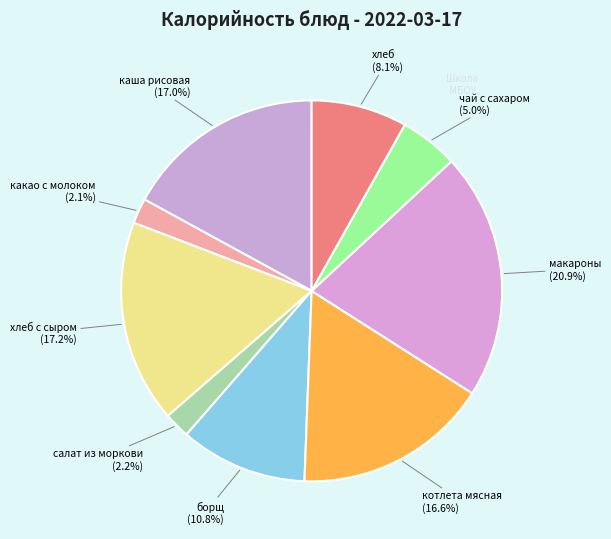

Which category has the biggest portion of the pie?

макароны